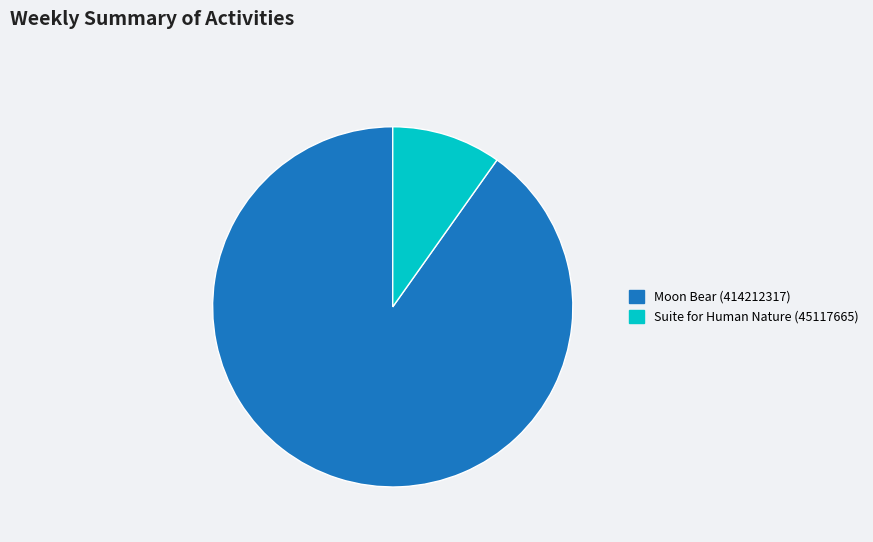

True or false: Suite for Human Nature (45117665) accounts for 10% of the total.

True